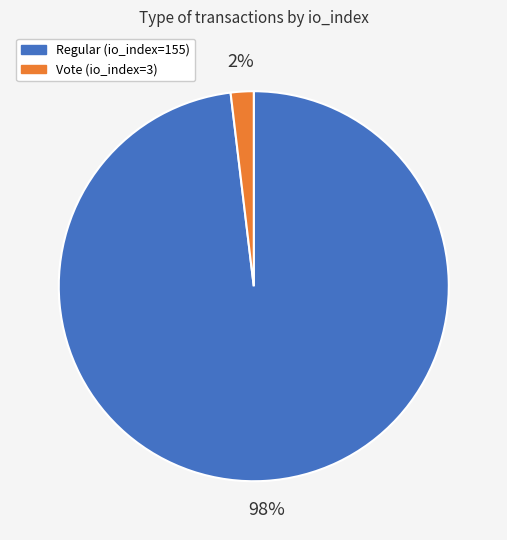

What percentage is the Vote (io_index=3) slice, to the nearest percent?

2%